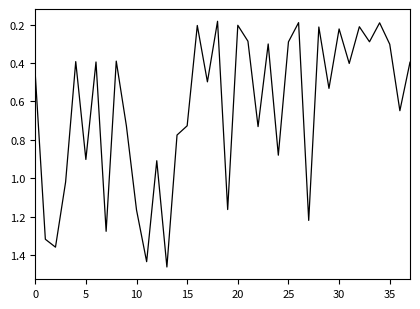

What is the average value?

0.6